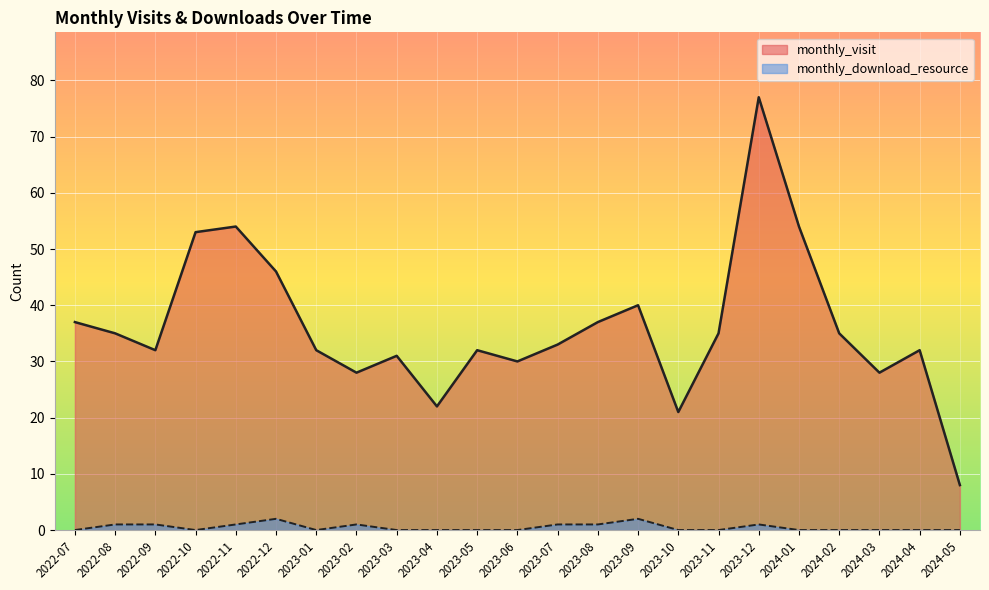

Read the monthly_download_resource value at 2023-07.

1